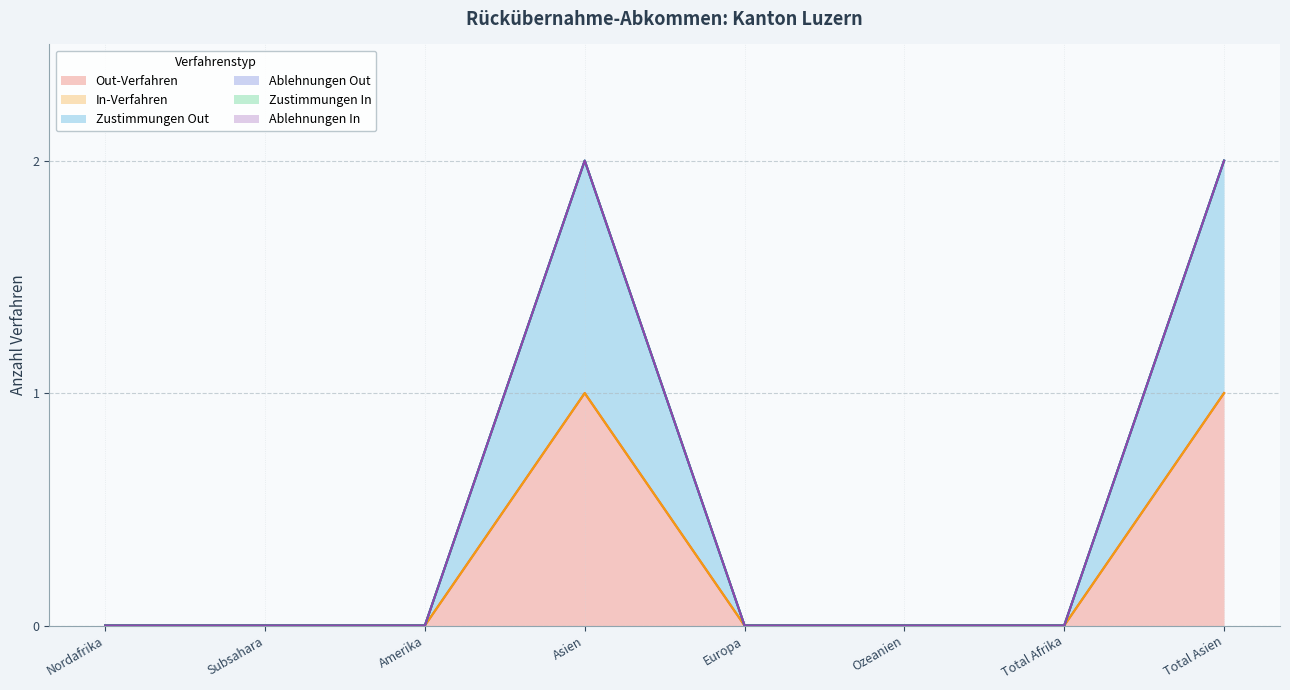

True or false: Zustimmungen In has more than 2 interior local peaks.

False